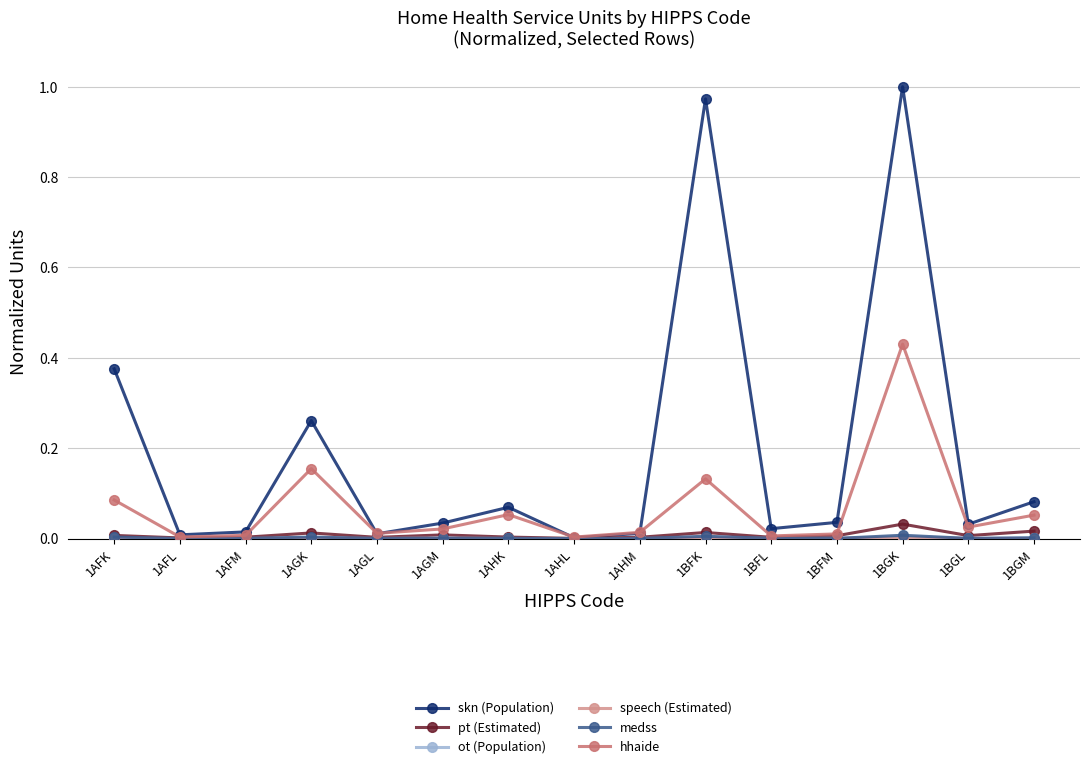

How many categories are shown in the chart?

15